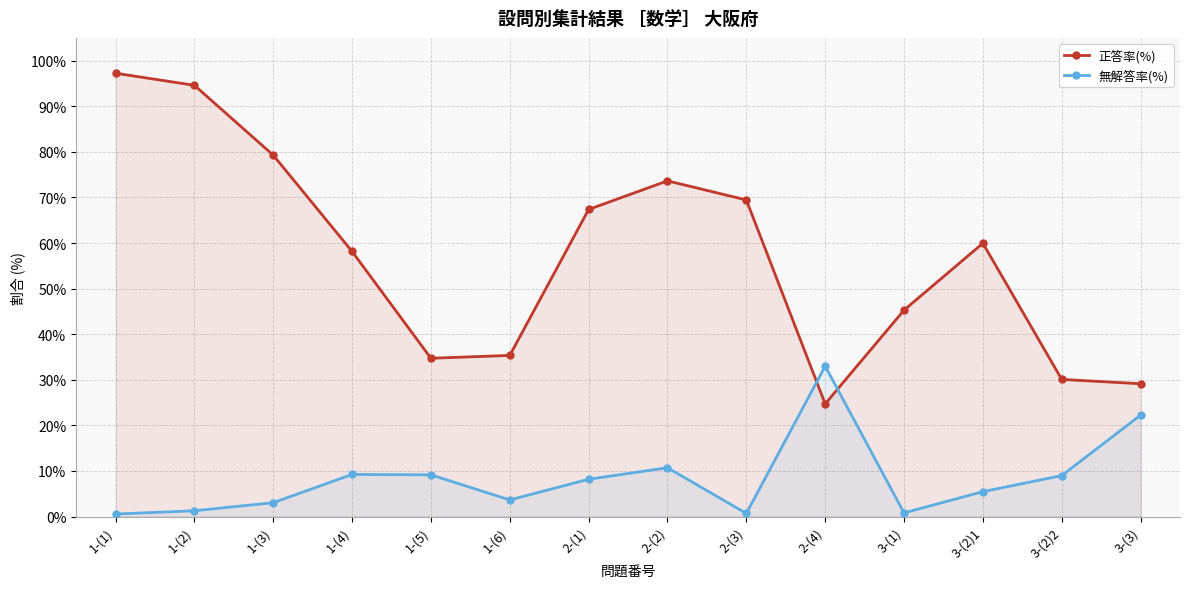

Does the chart display data point markers on the line(s)?

Yes